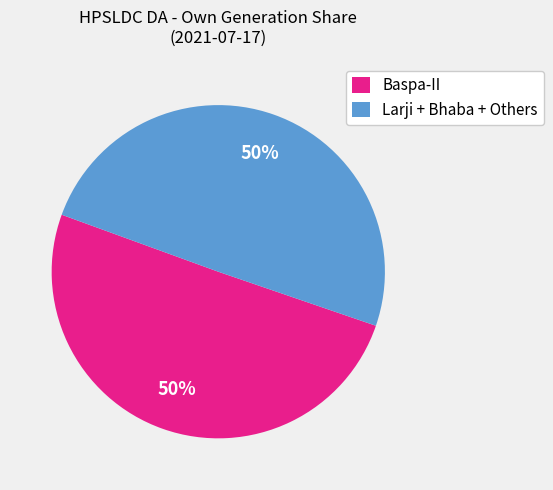

True or false: Larji + Bhaba + Others accounts for 55% of the total.

False